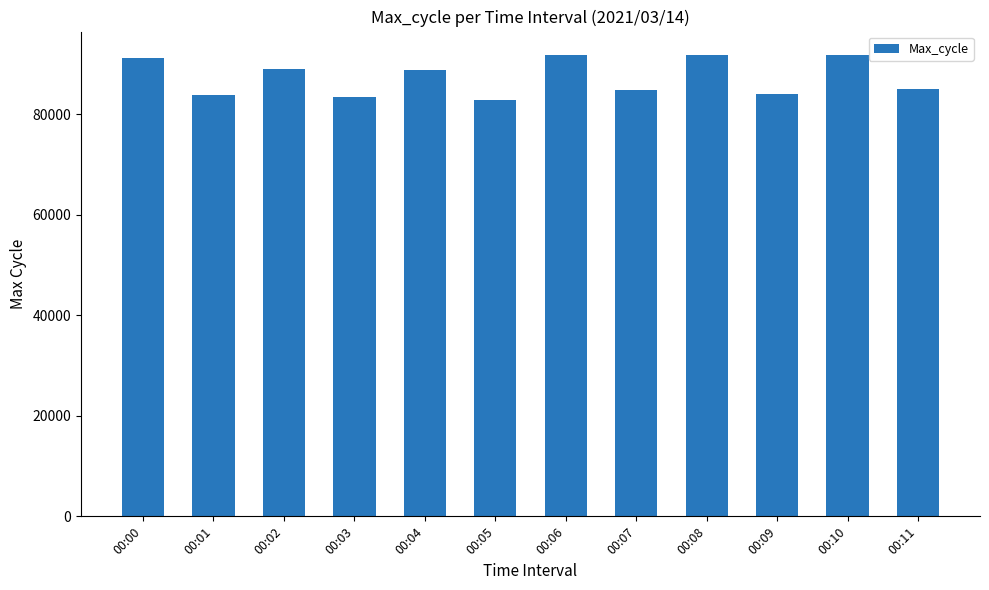

Is it true that the value at 00:07 is 56515?

False